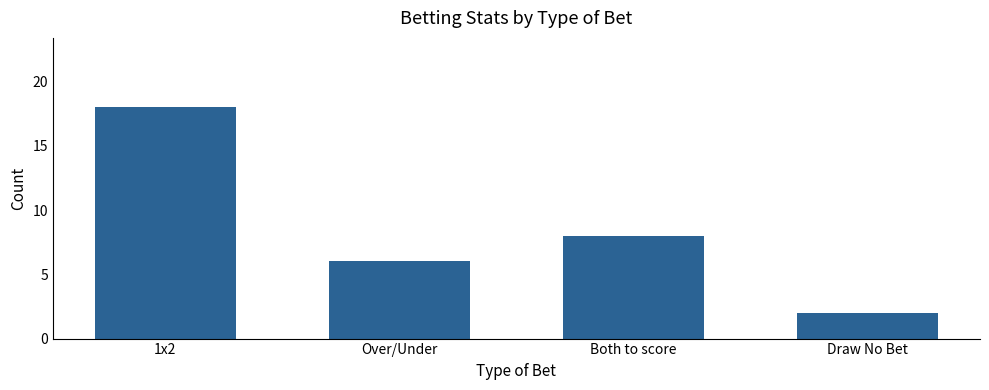

What is the sum of all values?

34